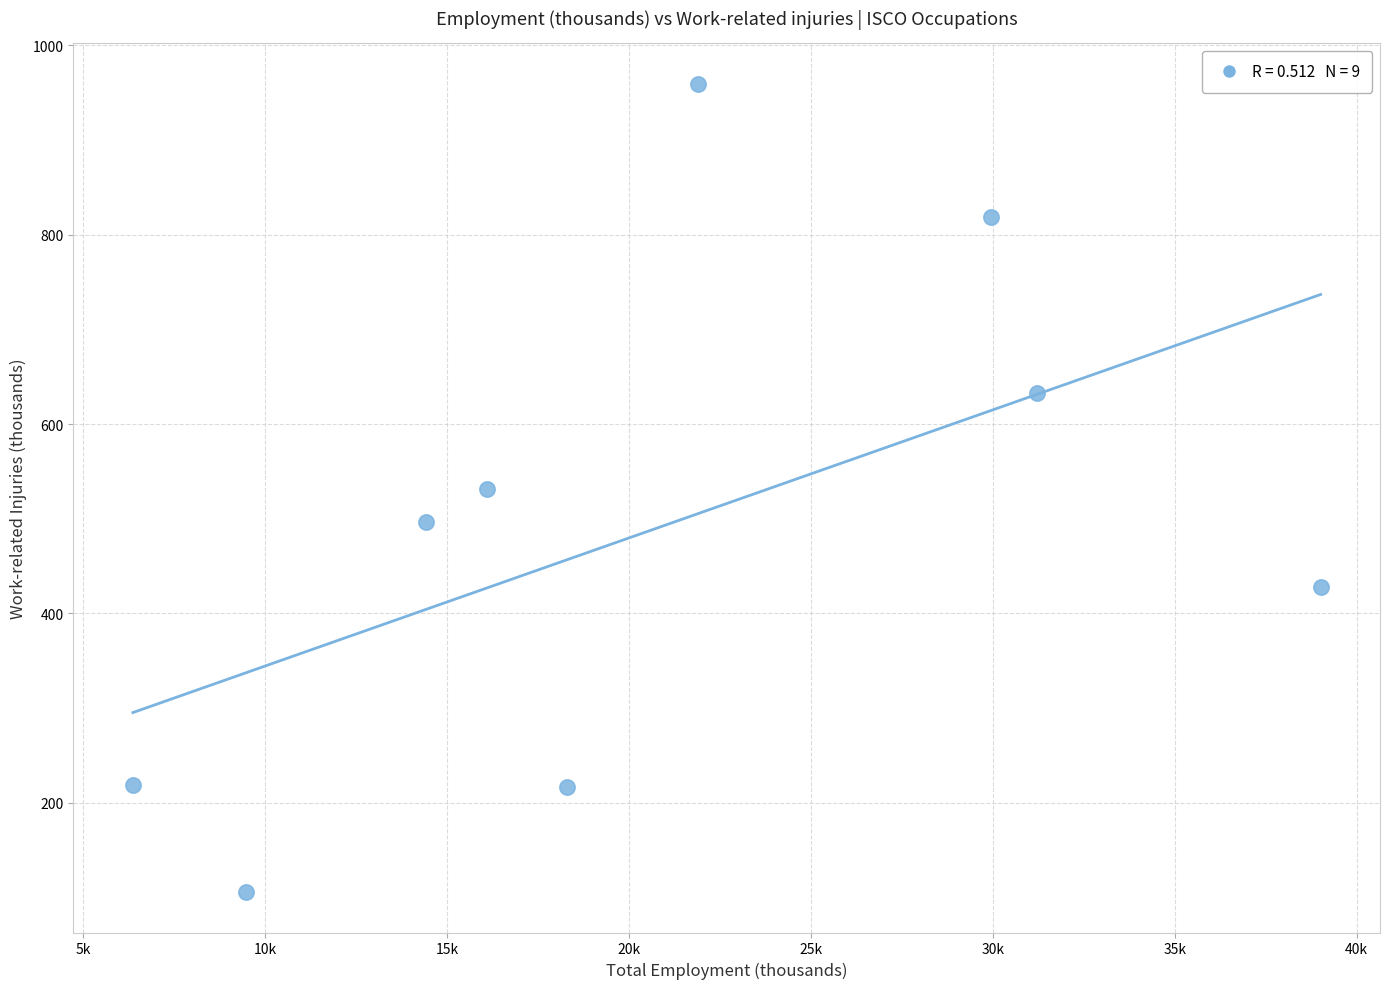

What is the average X value?

20754.2